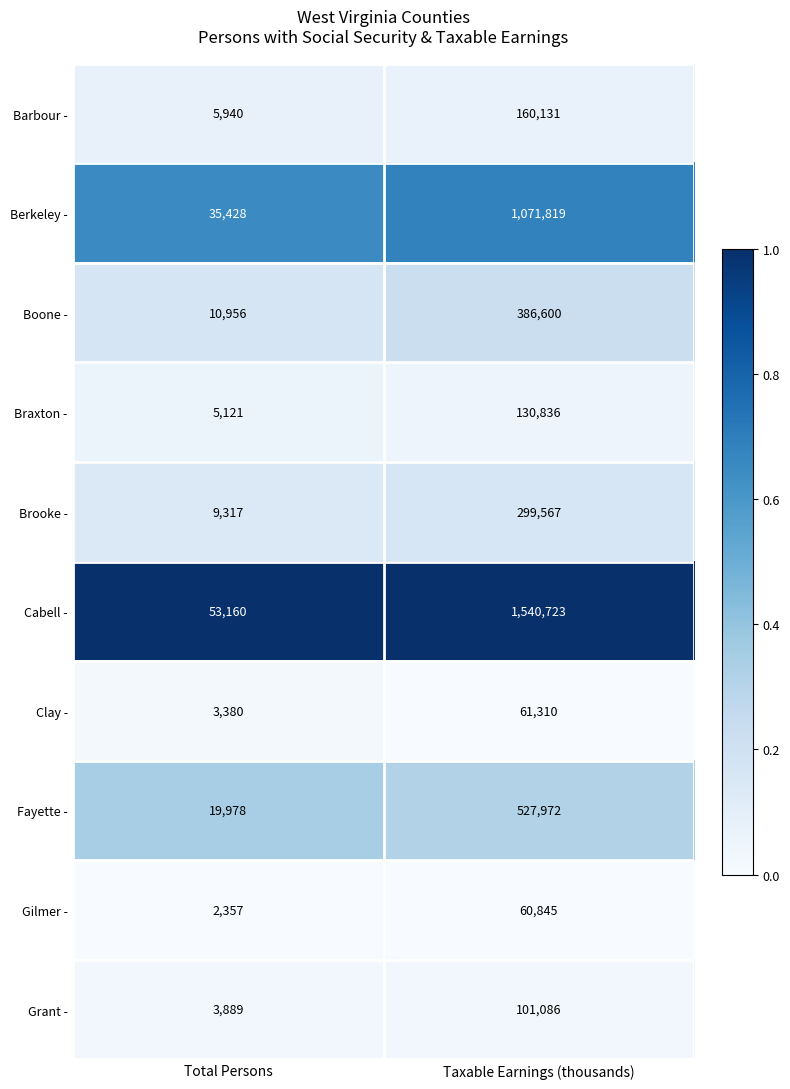

Which series has the widest spread of values?

Cabell -